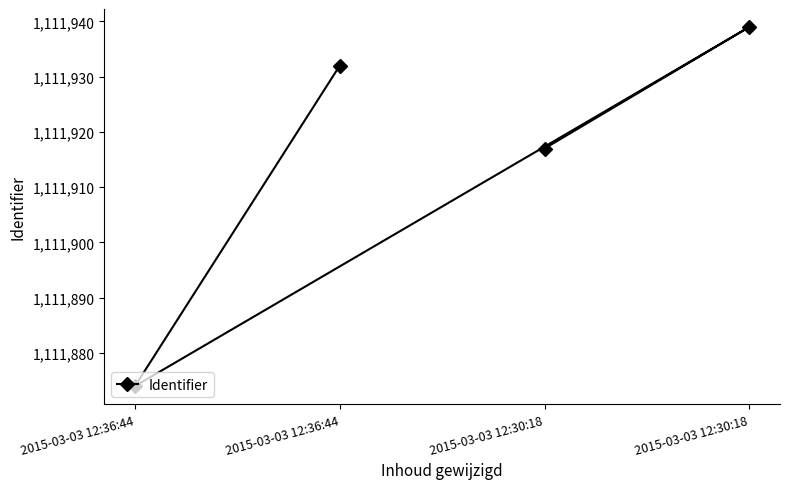

True or false: the data shows 688173 at 2015-03-03 12:36:44.

False